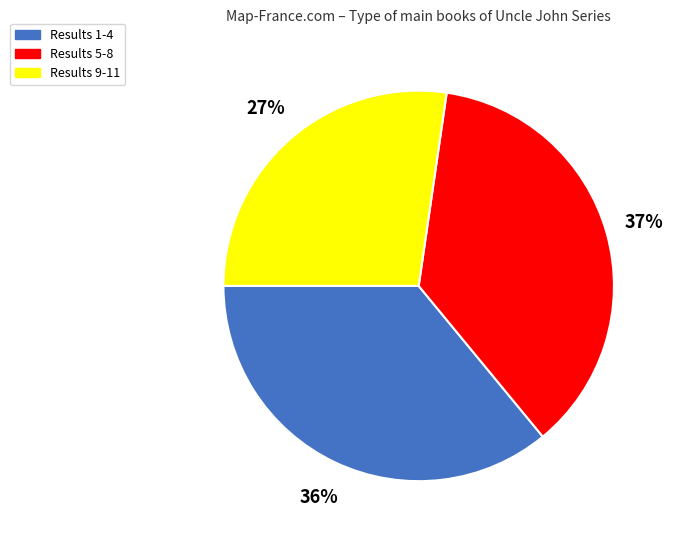

Rank the categories by value from highest to lowest.

Results 5-8, Results 1-4, Results 9-11